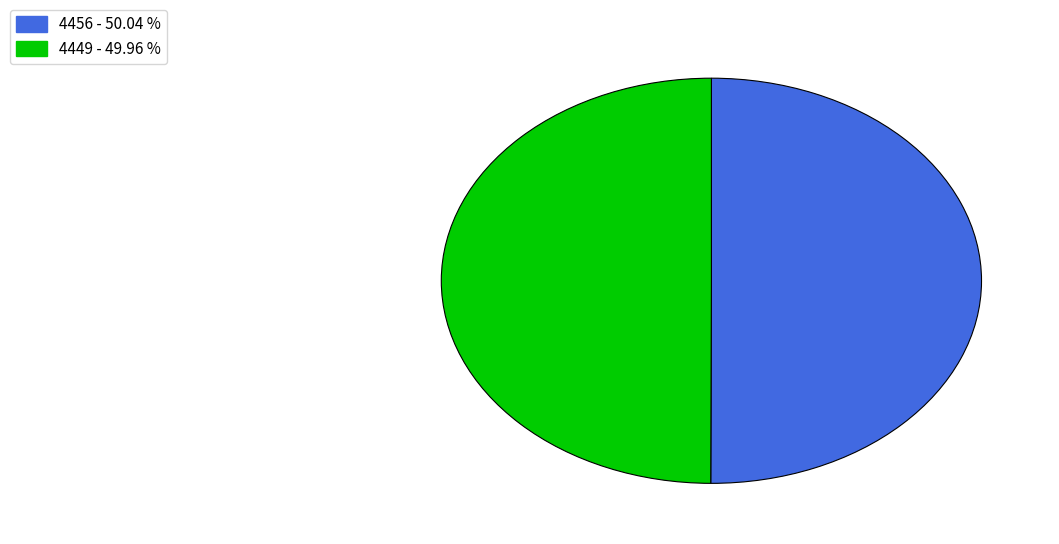

Approximately how many times larger is the value at 4449 compared to 4456?

1.0